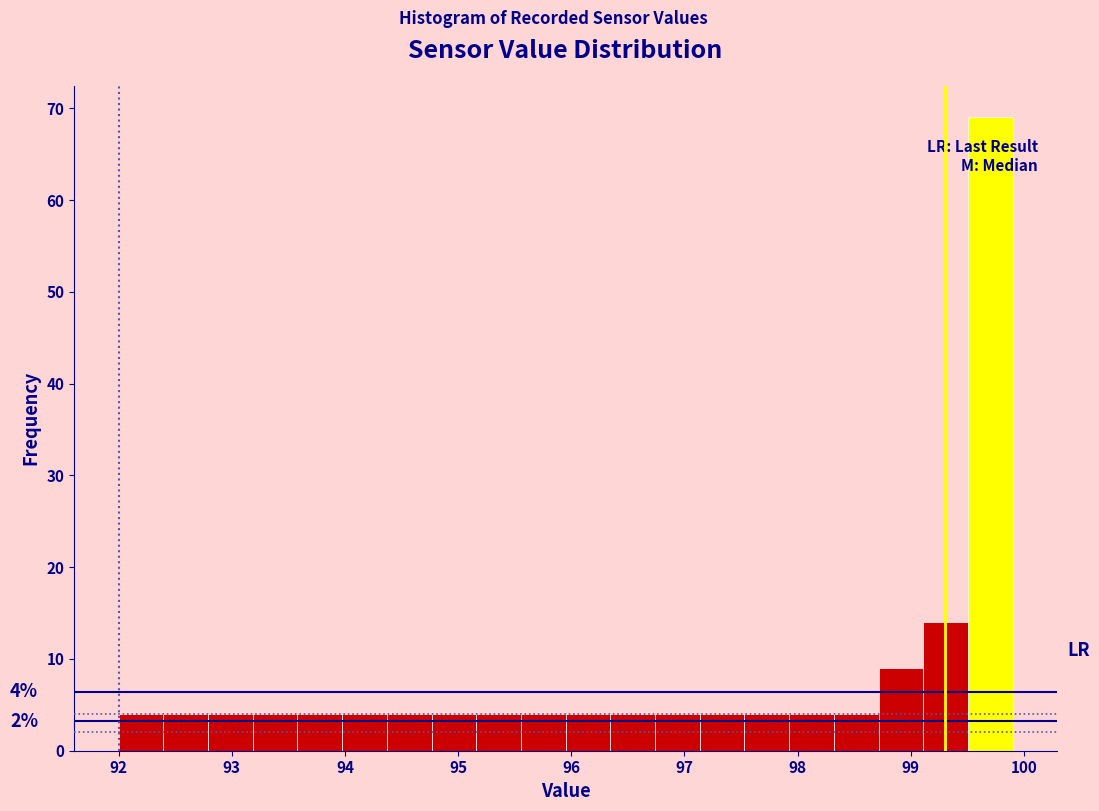

Read against the x-axis, roughly where is the centre of the tallest bar?

99.7